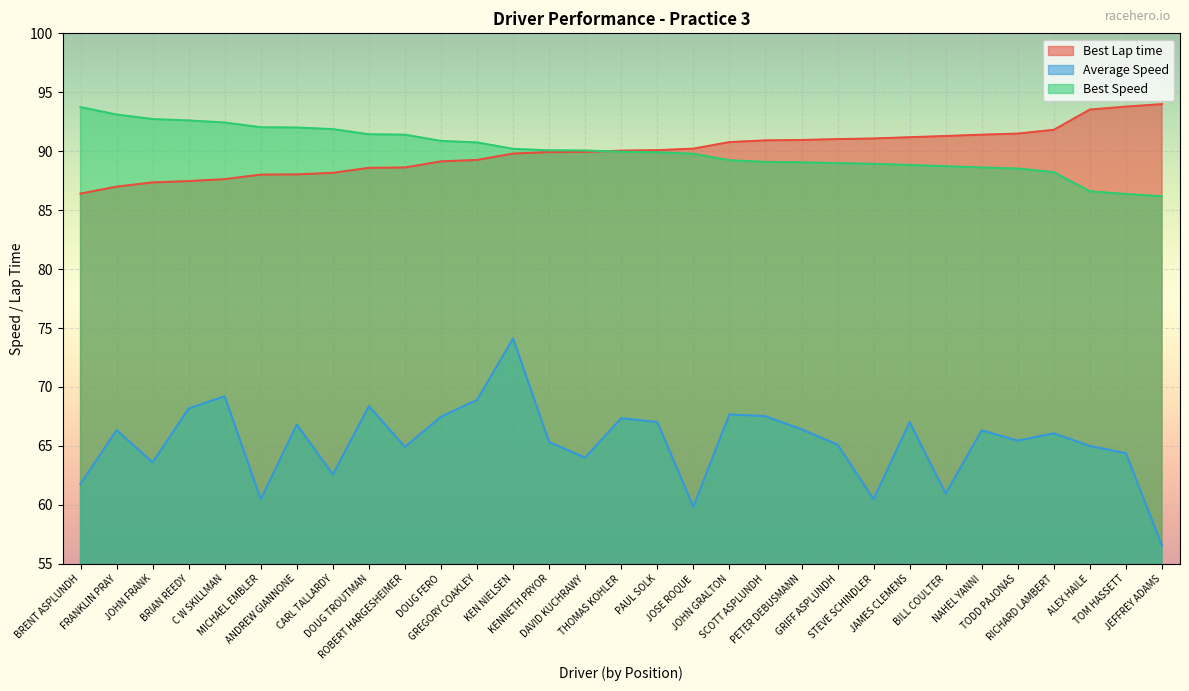

What is the difference between the maximum and second lowest values in the Best Speed series?

7.4